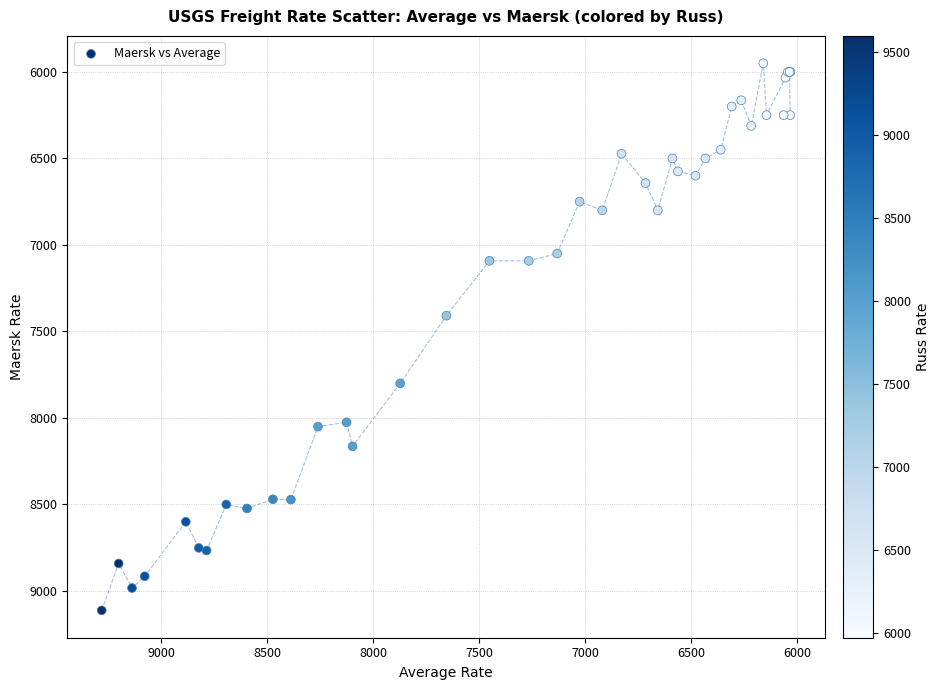

What Y value in the scatter plot is closest to 7531?

7409